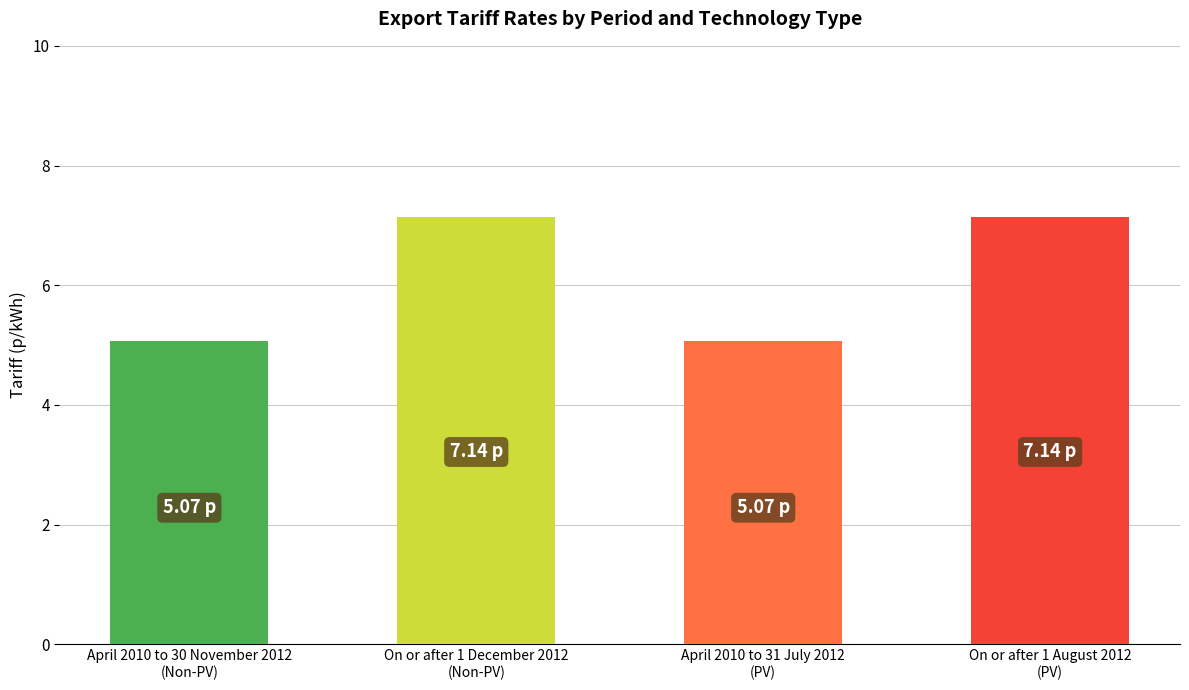

What is the smallest value displayed?

5.1